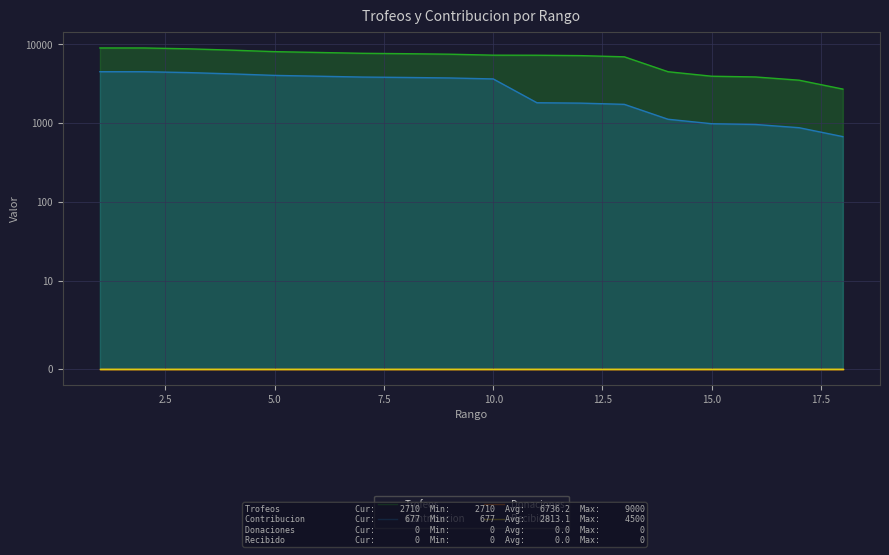

True or false: Recibido has more than 2 interior local peaks.

False